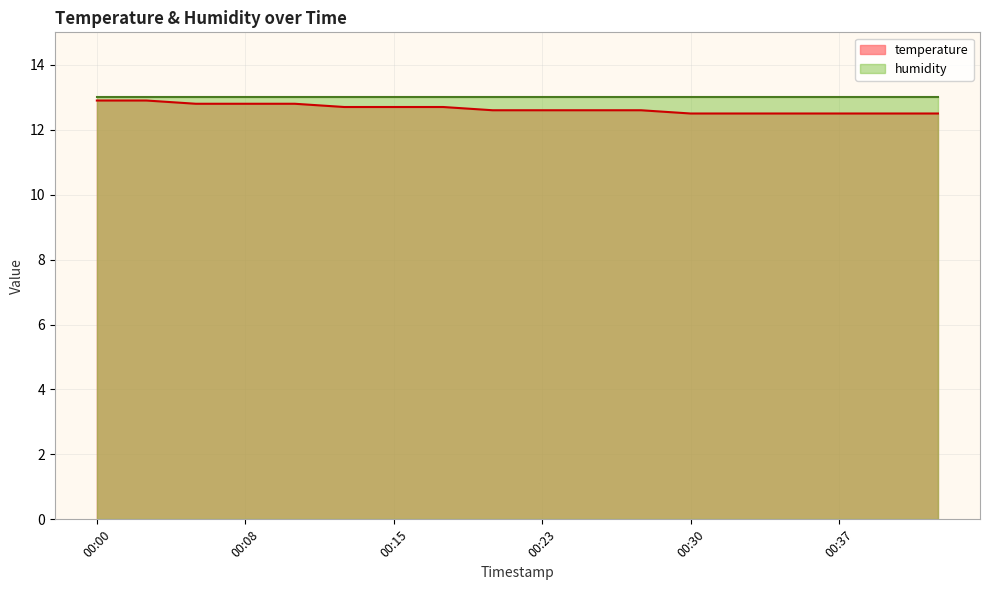

True or false: the data shows 18.0 at 00:03.

False